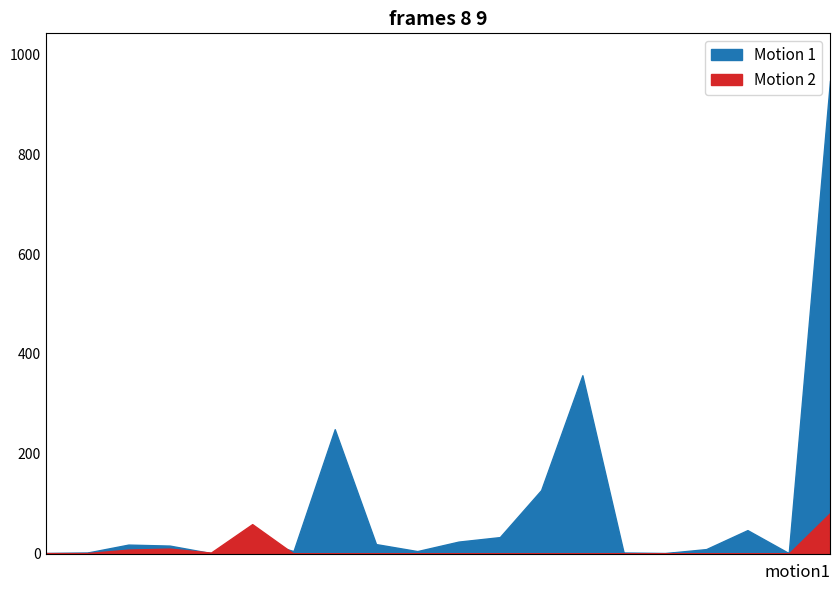

How many lines are shown in the chart?

2